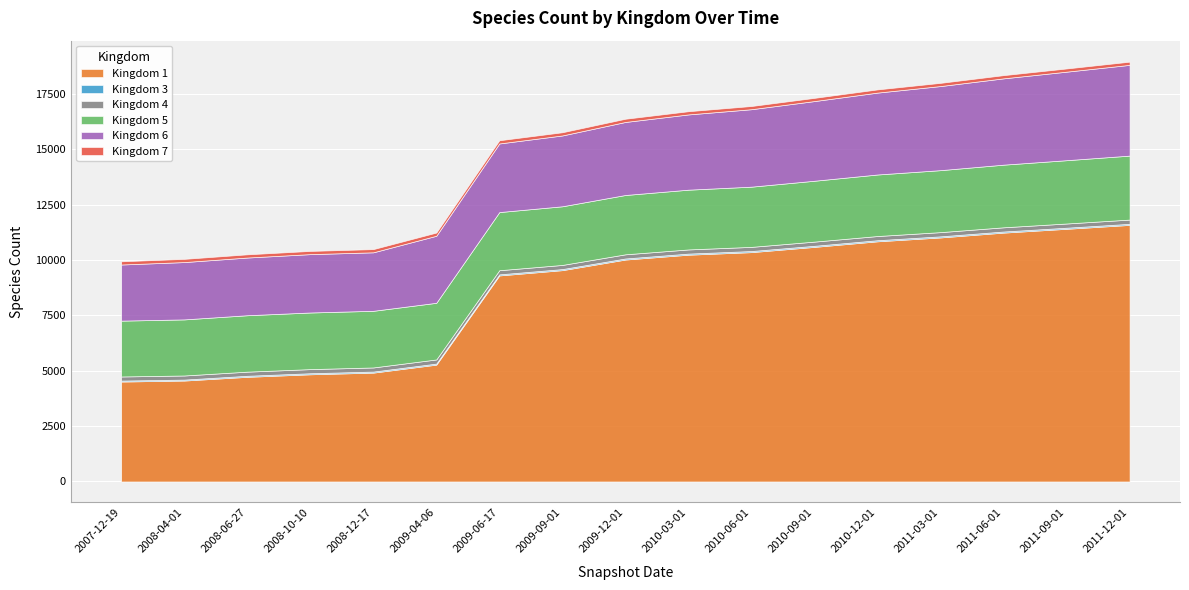

Reading right to left, transcribe all the data shown in this chart.

1: 11592	11416	11244	11026	10851	10599	10362	10246	10027	9548	9309	5279	4918	4843	4728	4560	4515
3: 50	50	50	50	50	50	50	50	49	49	49	48	48	48	48	44	44
4: 191	190	190	190	189	189	188	188	188	187	187	187	186	186	186	185	185
5: 2890	2860	2830	2800	2780	2750	2720	2700	2680	2650	2627	2559	2559	2558	2549	2534	2523
6: 4100	4000	3900	3800	3700	3600	3500	3400	3300	3200	3100	3029	2643	2637	2607	2590	2536
7: 145	145	145	145	145	145	145	145	145	145	145	145	145	145	145	145	145